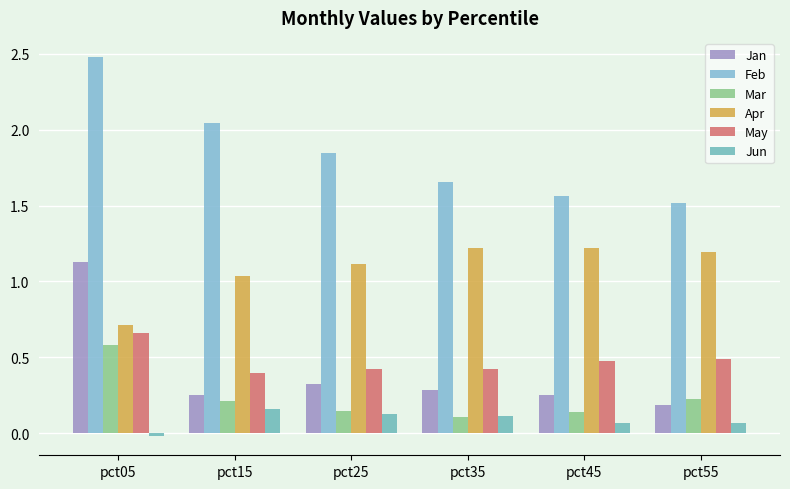

Where is Jun nearest to the value 0?

pct05